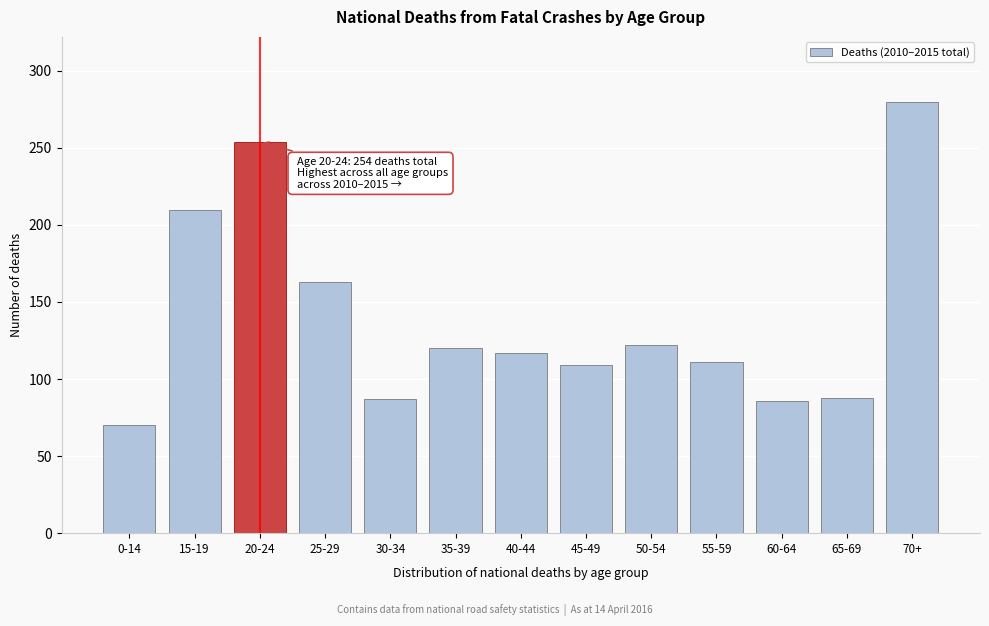

What is the average value?

140